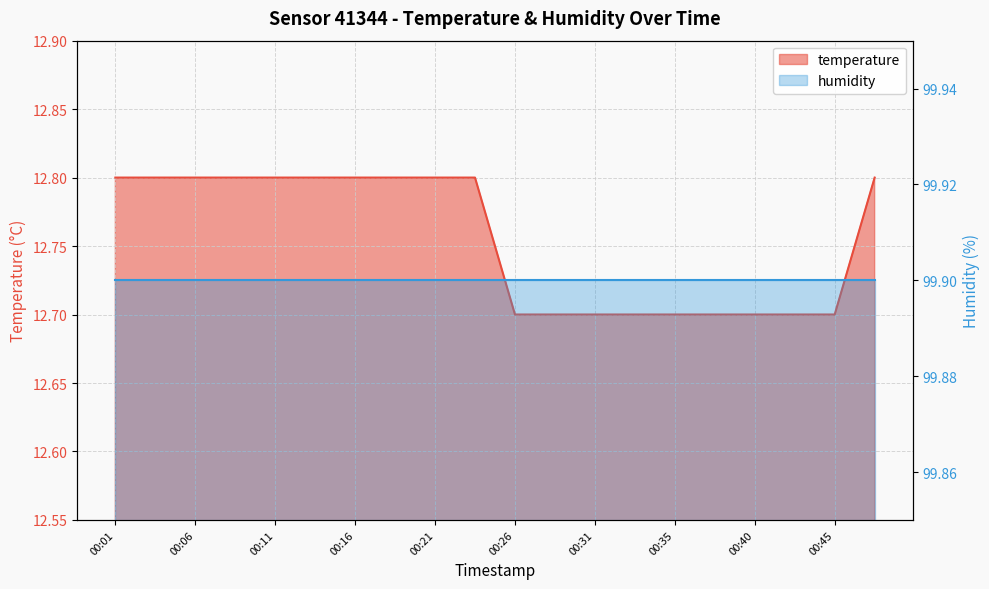

What is the average value?

12.8